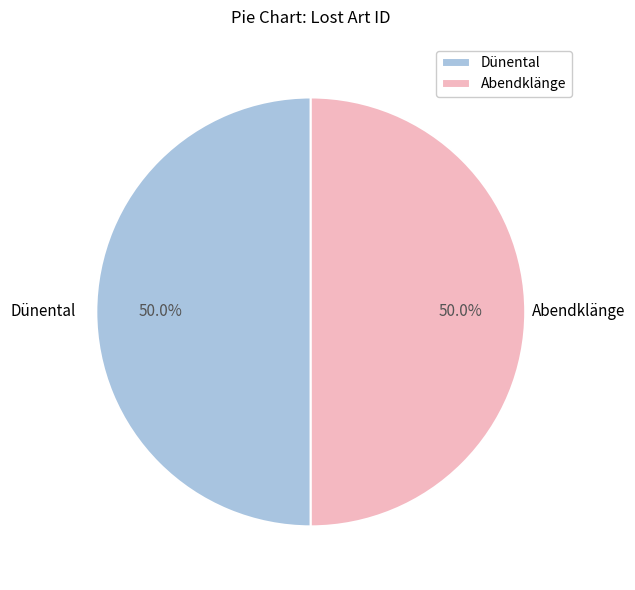

Is it true that Abendklänge is 60% of the pie?

False